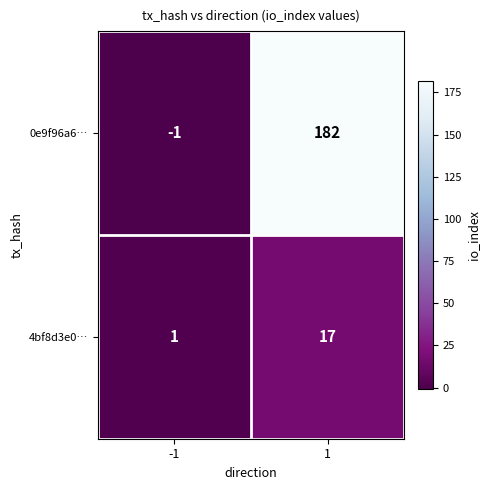

At how many categories does at least one series exceed 23?

1